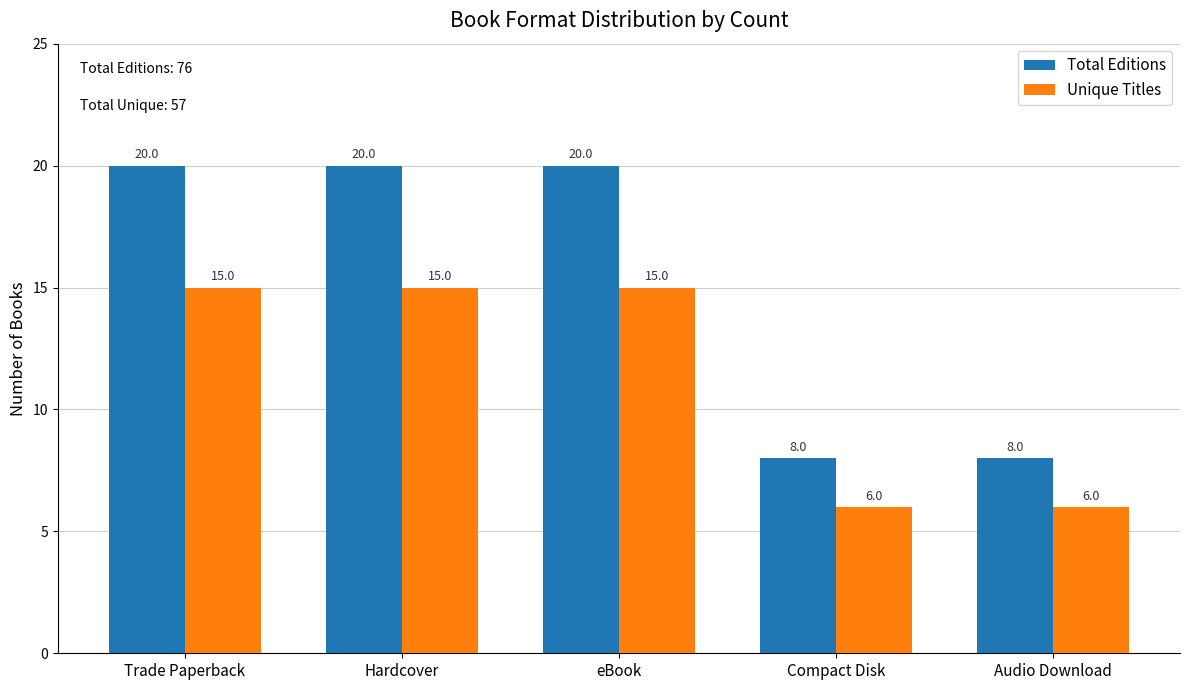

How many categories are shown in the chart?

5